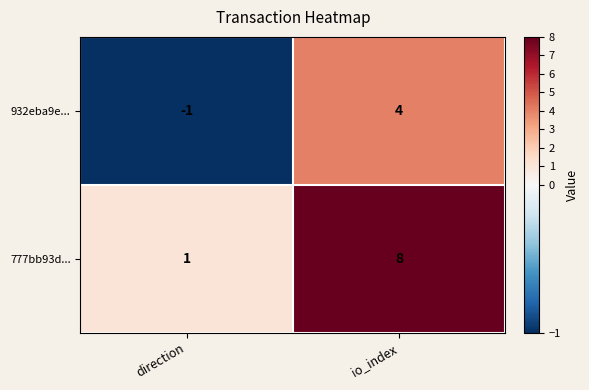

What is the maximum value shown in the chart?

8